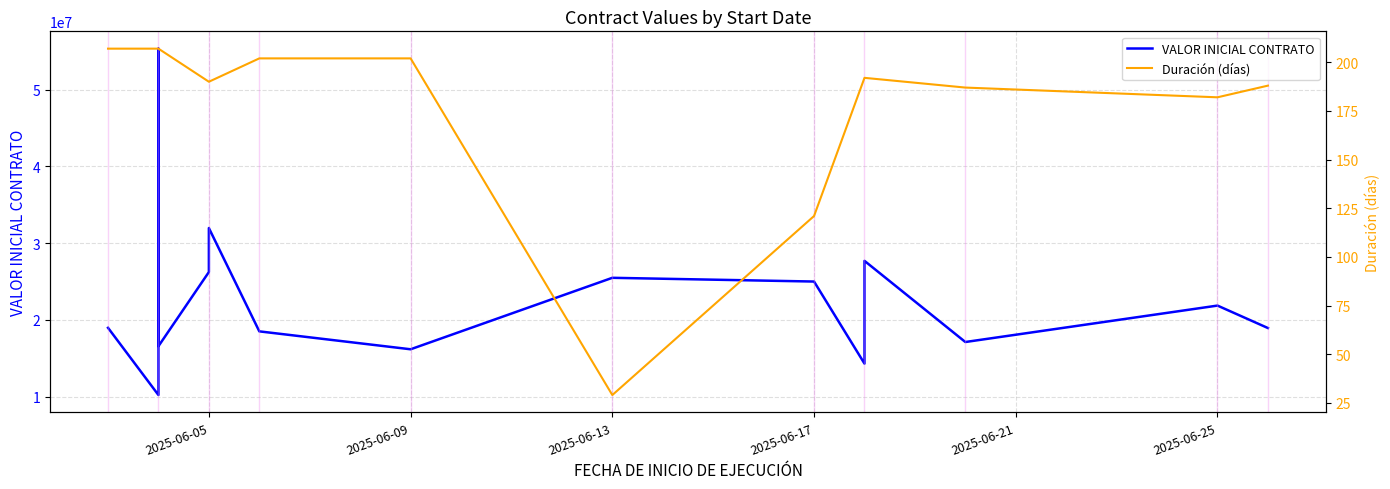

The value of Duración (días) at 2025-06-17 is 109. True or false?

False